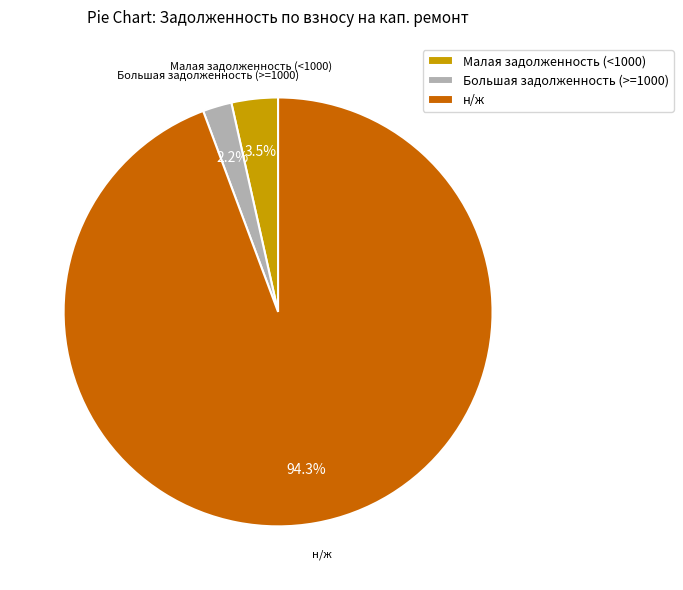

Is there a majority slice in this chart?

Yes